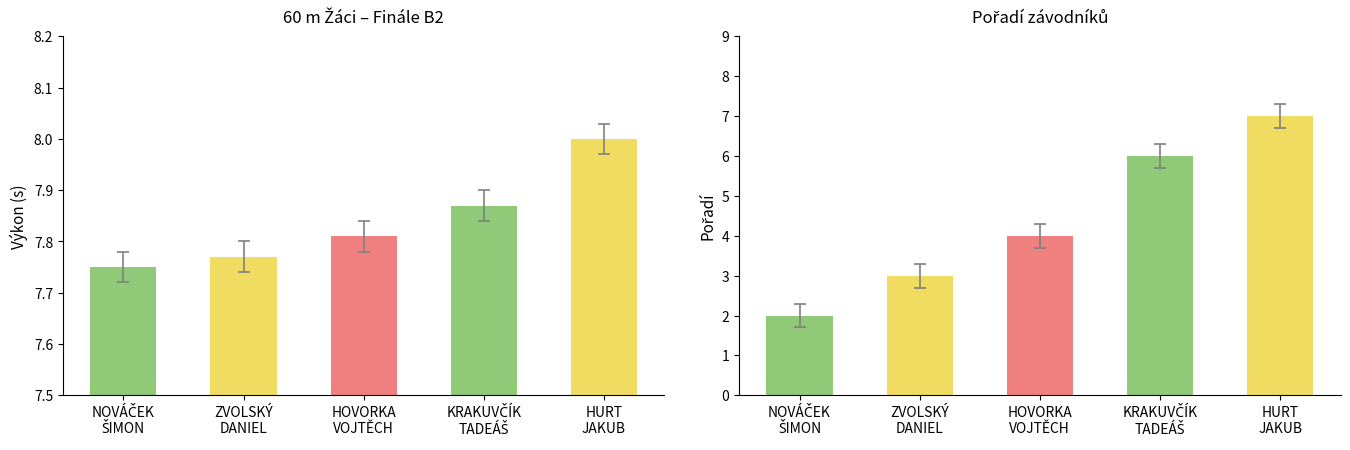

What is the difference between the maximum and minimum values in the Pořadí series?

5.0